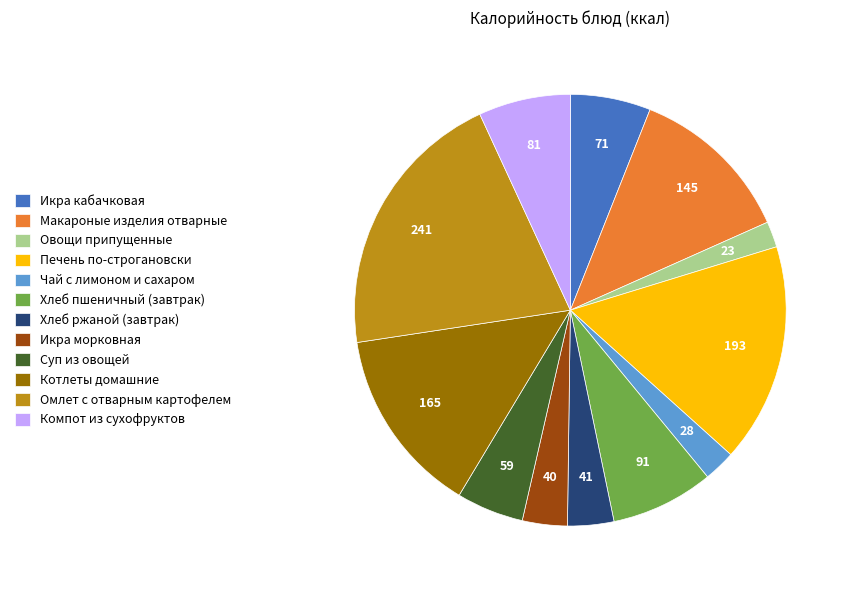

The Хлеб ржаной (завтрак) slice represents 15% of the pie. True or false?

False